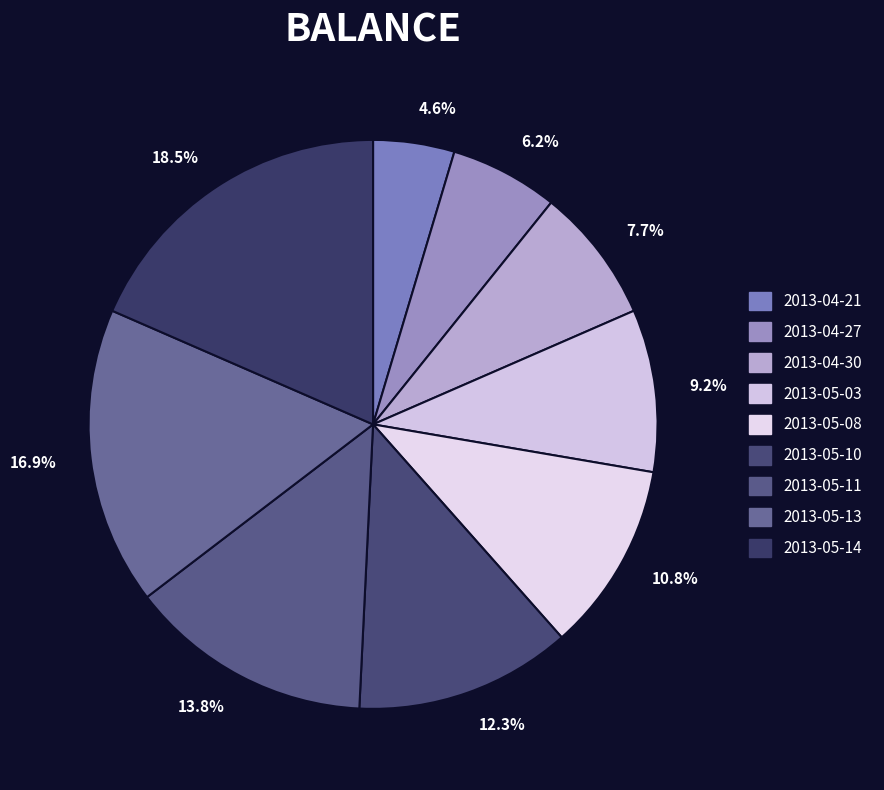

What is the ratio of the value at 13.8% to the value at 16.9%?

0.8